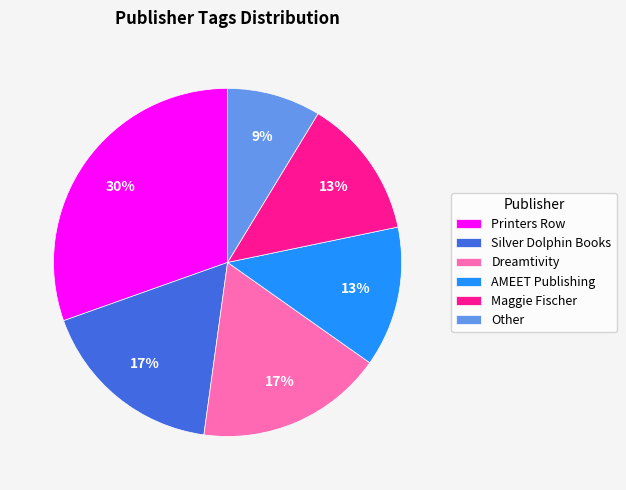

How many slices are in this pie chart?

6